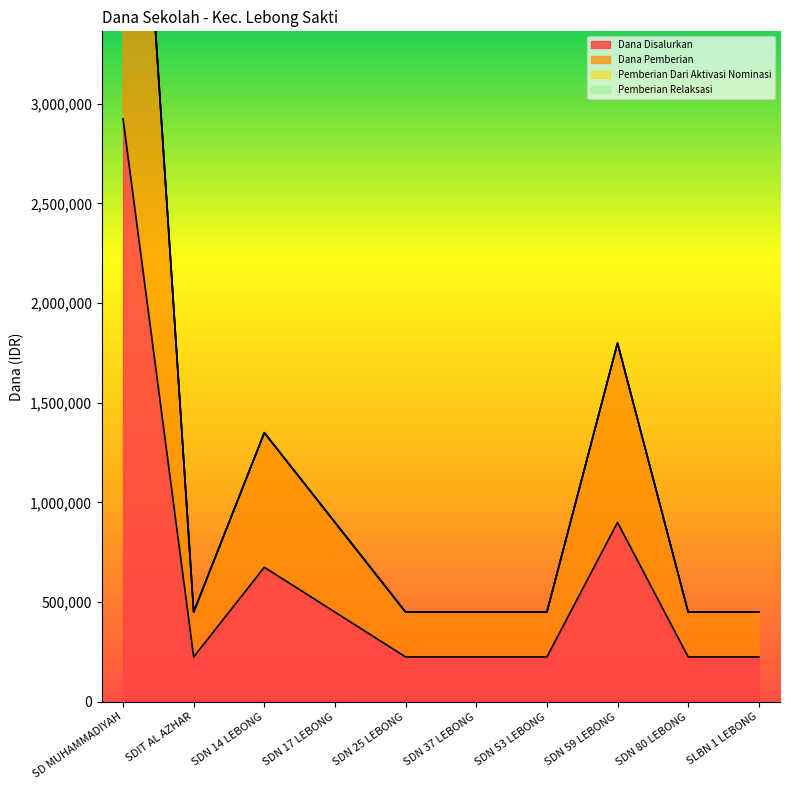

Where is the first local maximum for Dana Disalurkan?

SDN 14 LEBONG